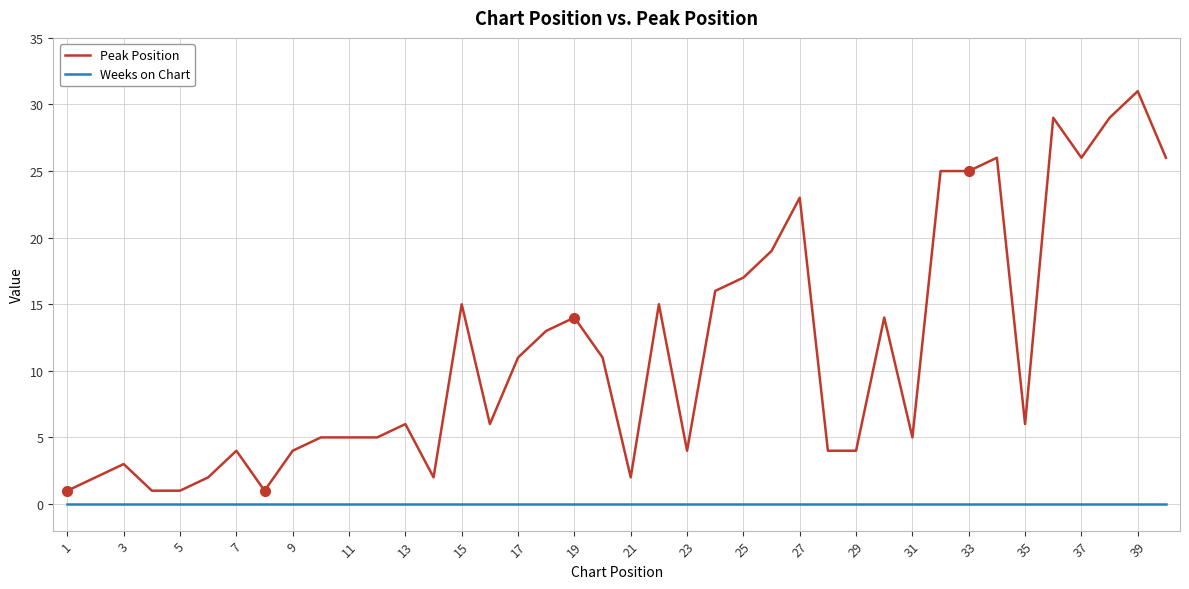

Which series has the largest total across all categories?

Peak Position